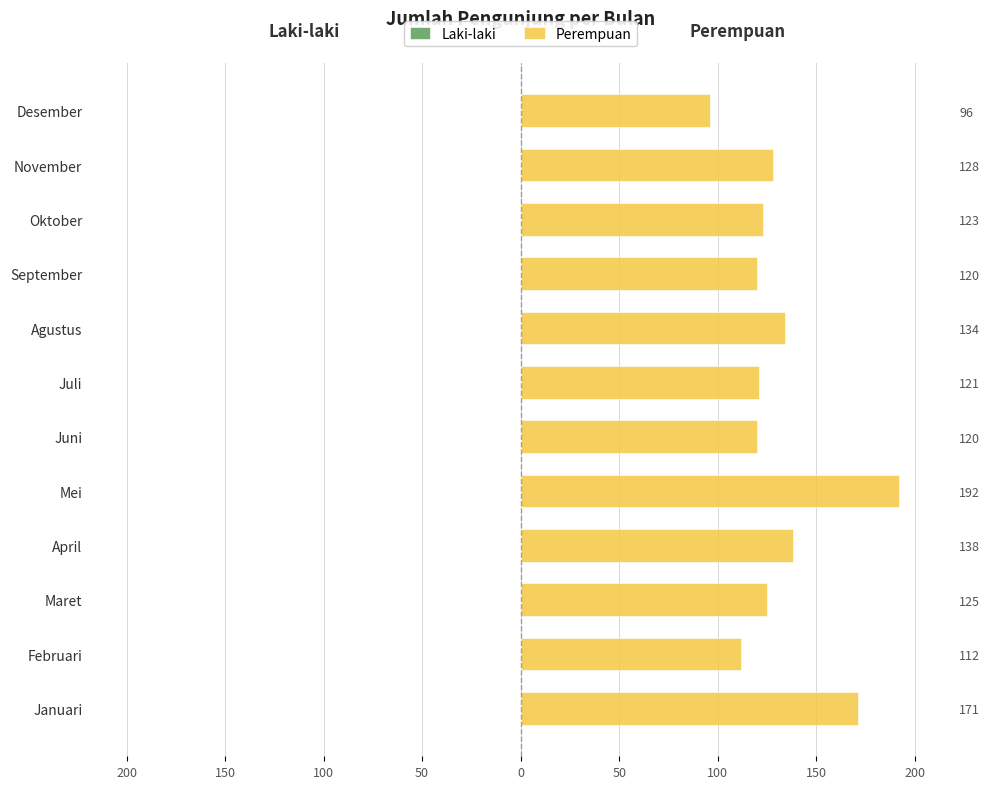

How many data points in Perempuan are less than 125?

6